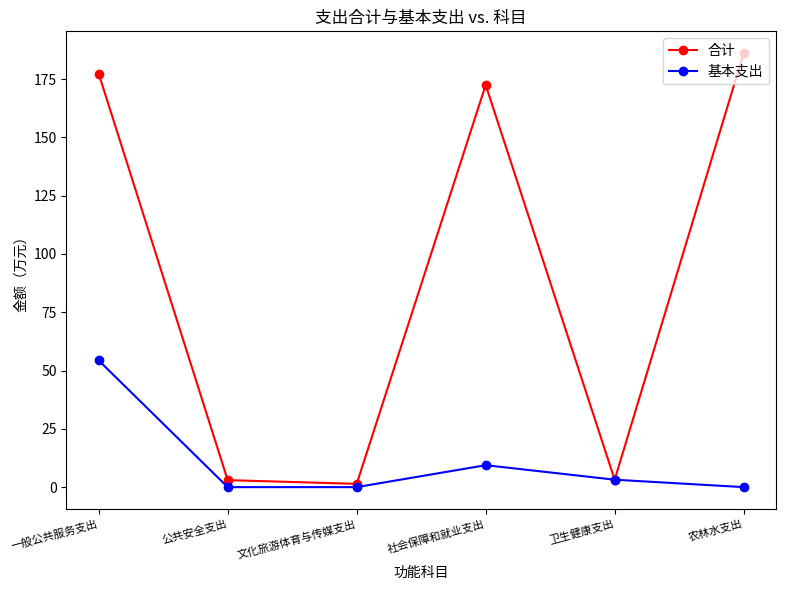

At which label does 合计 first exceed 172?

一般公共服务支出